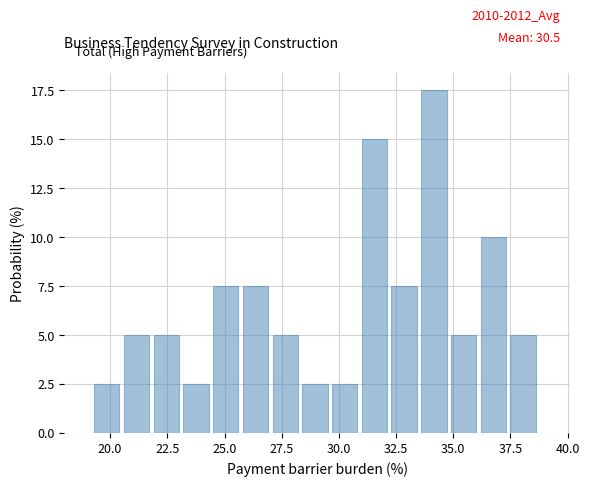

Read against the x-axis, roughly where is the centre of the tallest bar?

34.0